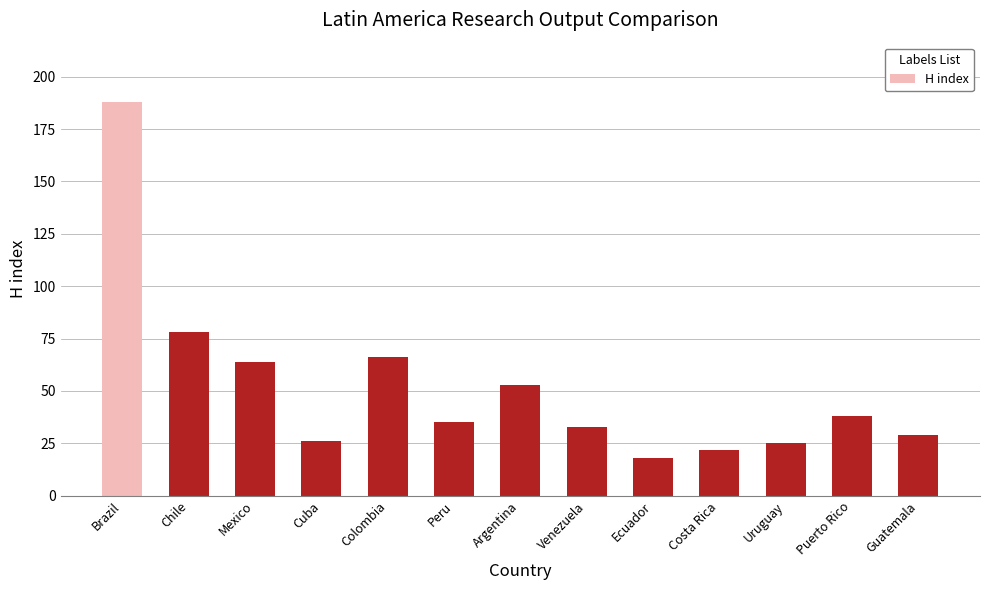

What is the difference between the maximum and minimum values?

170